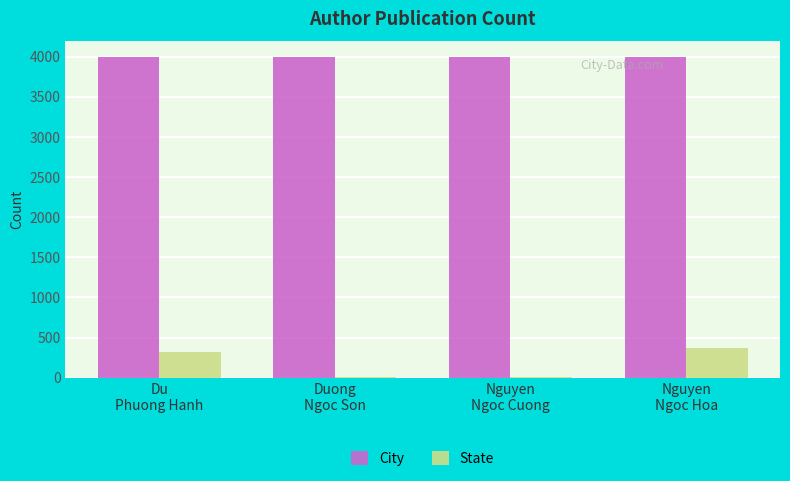

What is the maximum value for State?

370